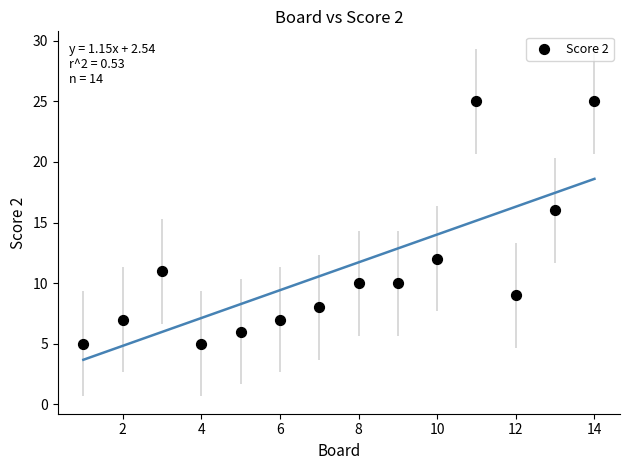

What Y value in the scatter plot is closest to 15?

16